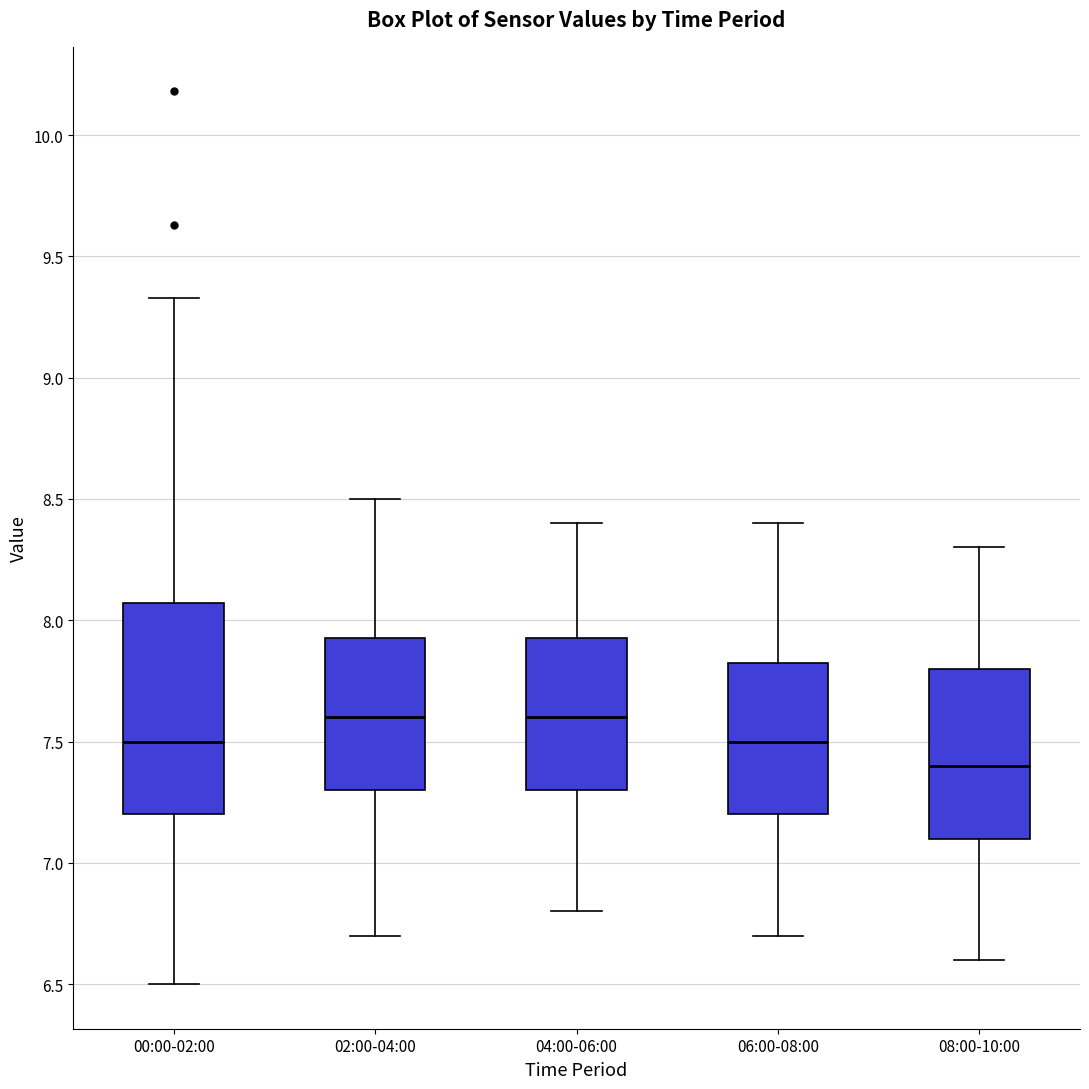

Which box's median line is the lowest?

08:00-10:00